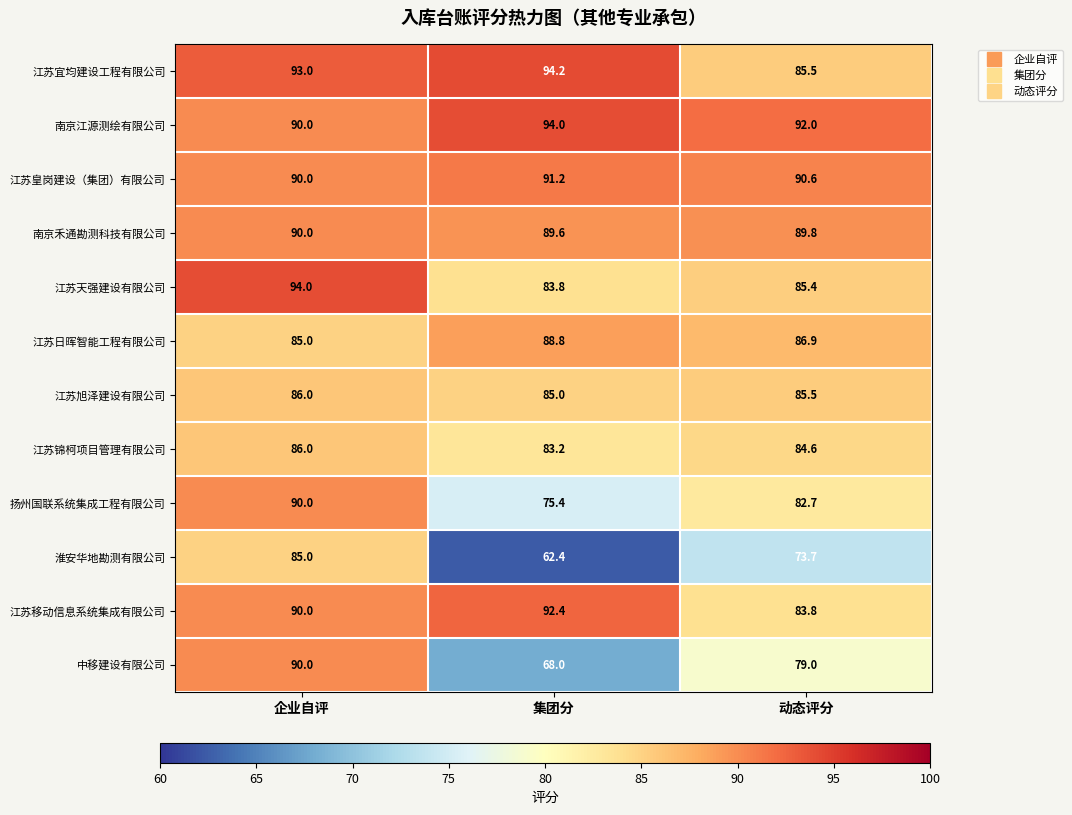

True or false: 南京江源测绘有限公司 has a value of 127.7 at 动态评分.

False